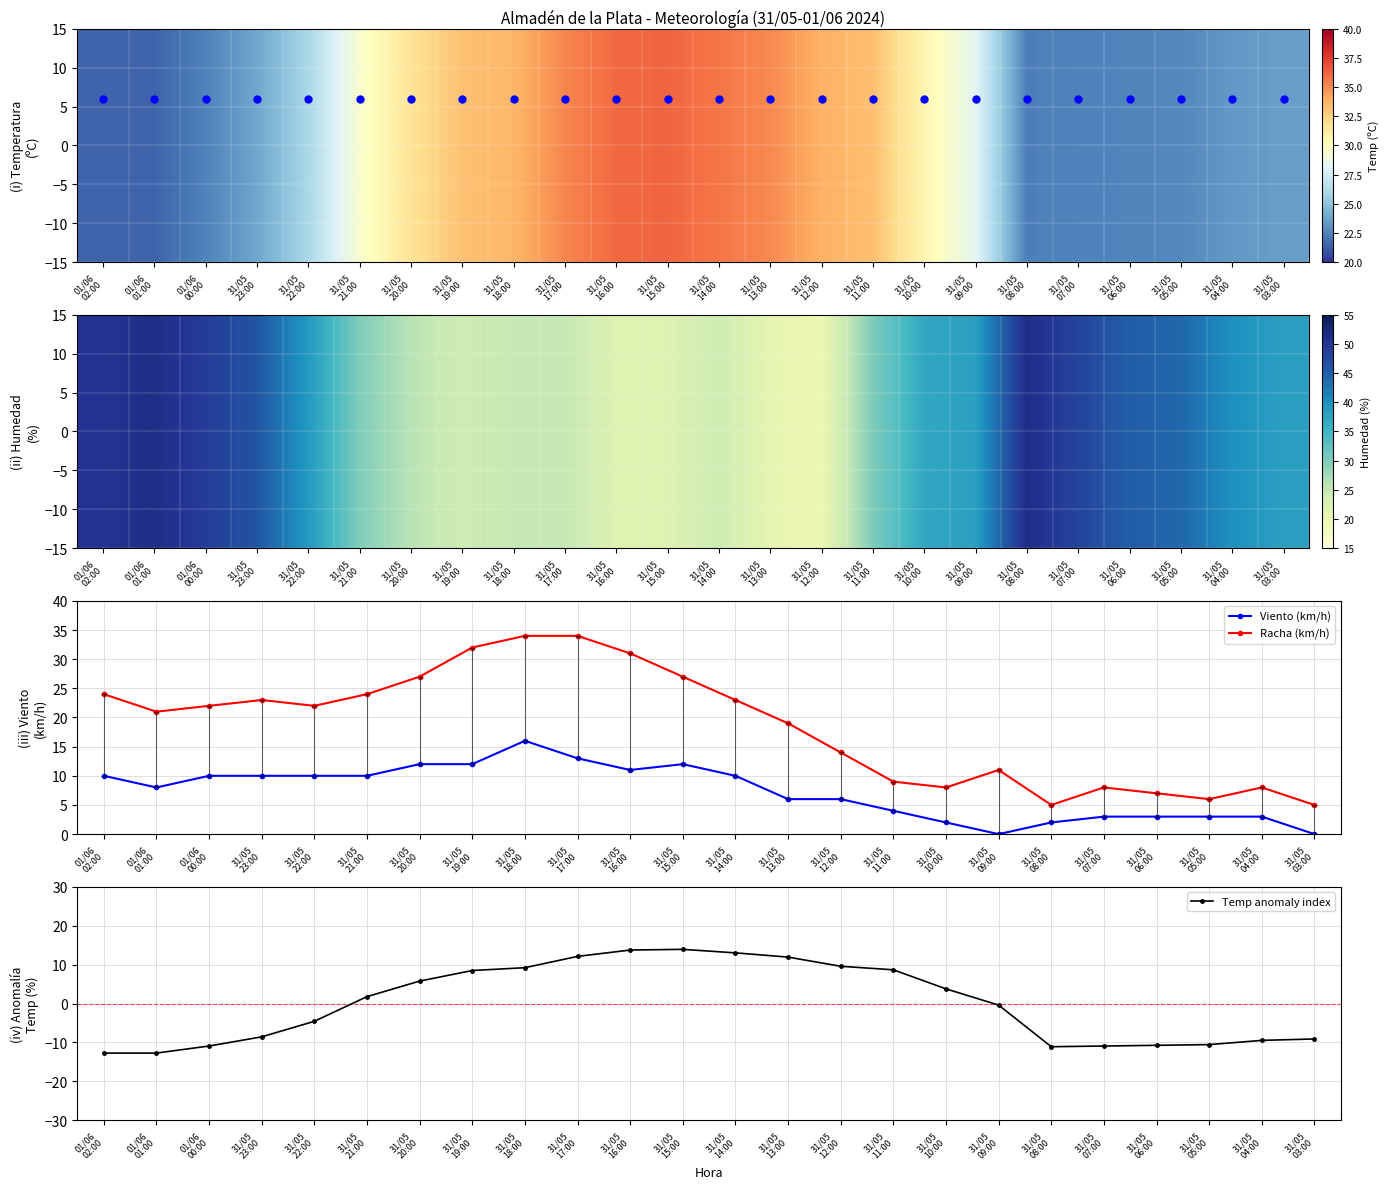

Which has a higher value, 31/05
18:00 or 31/05
09:00?

31/05
18:00